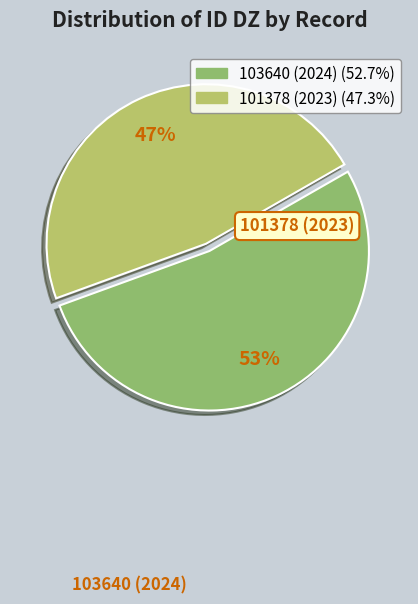

What is the smallest slice in the pie chart?

101378 (2023)